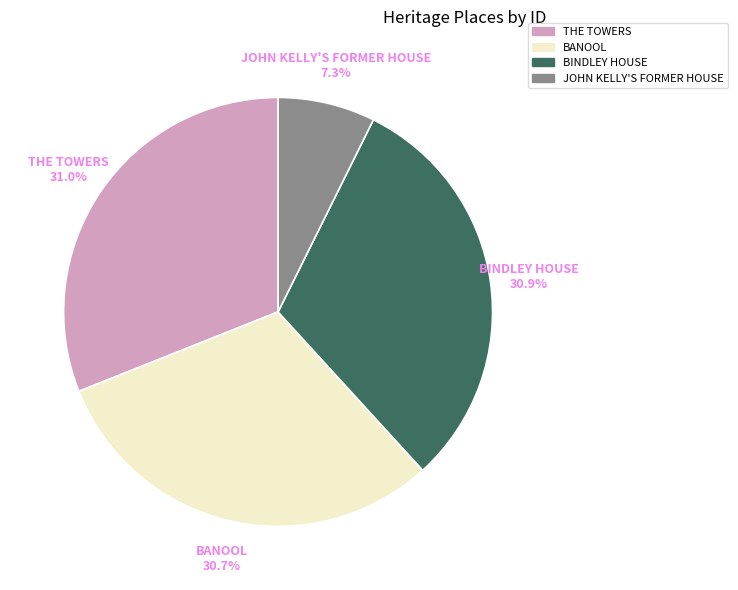

To the nearest percent, what is the difference between the largest and smallest slice percentages?

24%